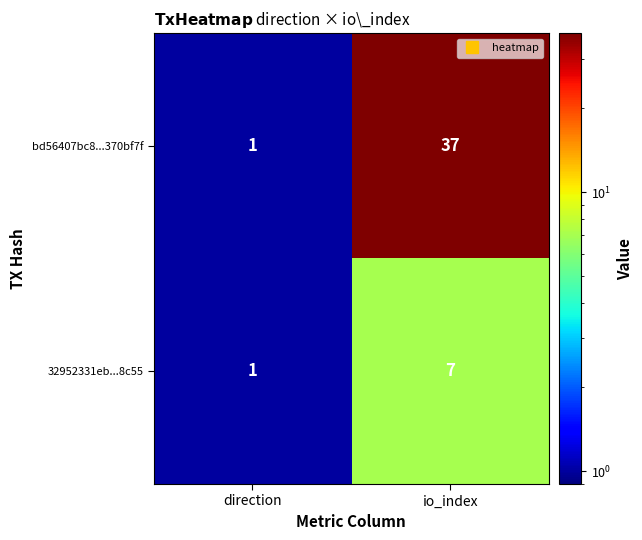

At which category is the sum across all series the highest?

io_index